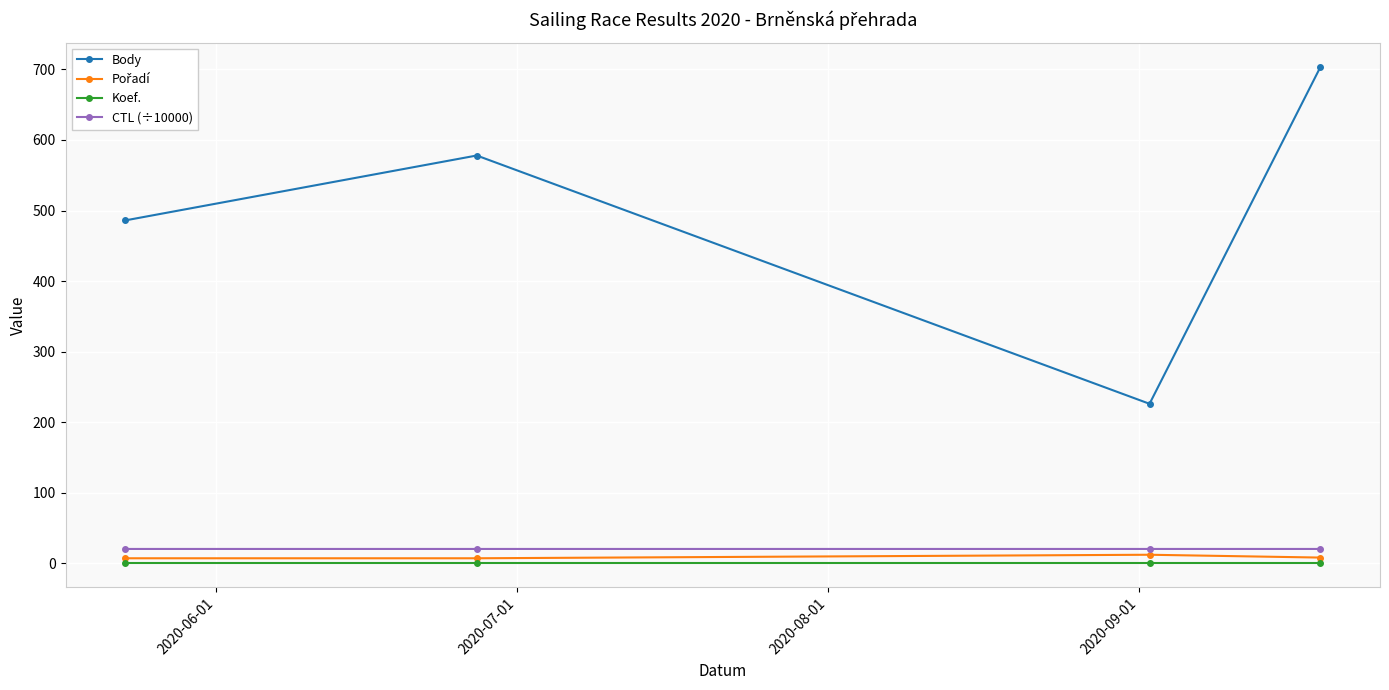

What is the value of the CTL (÷10000) point at the 1st from the left?

20.2